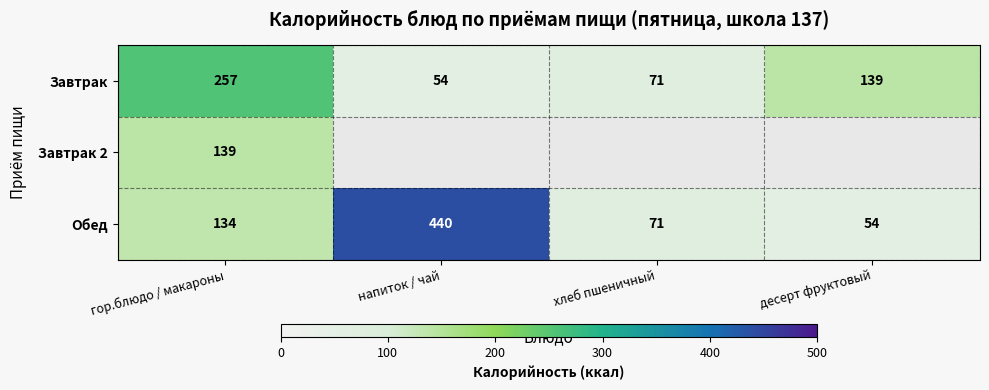

What is the minimum value shown in the chart?

54.0